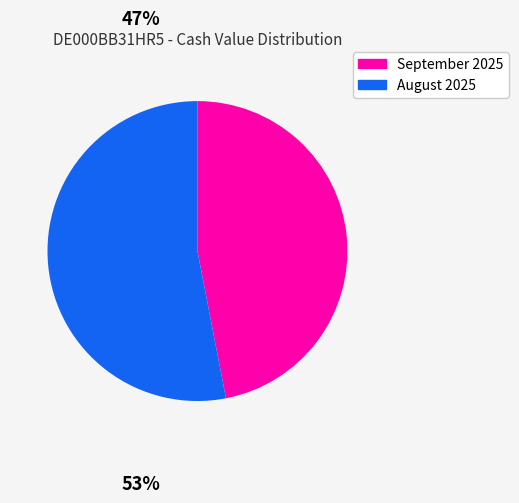

Is there a majority slice in this chart?

Yes